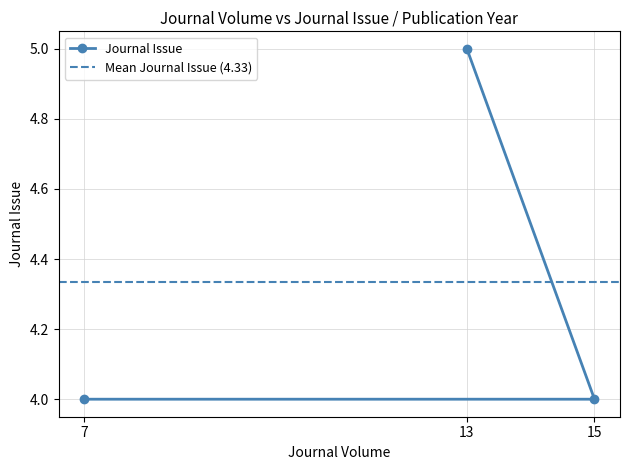

What is the difference between the maximum and minimum values?

1